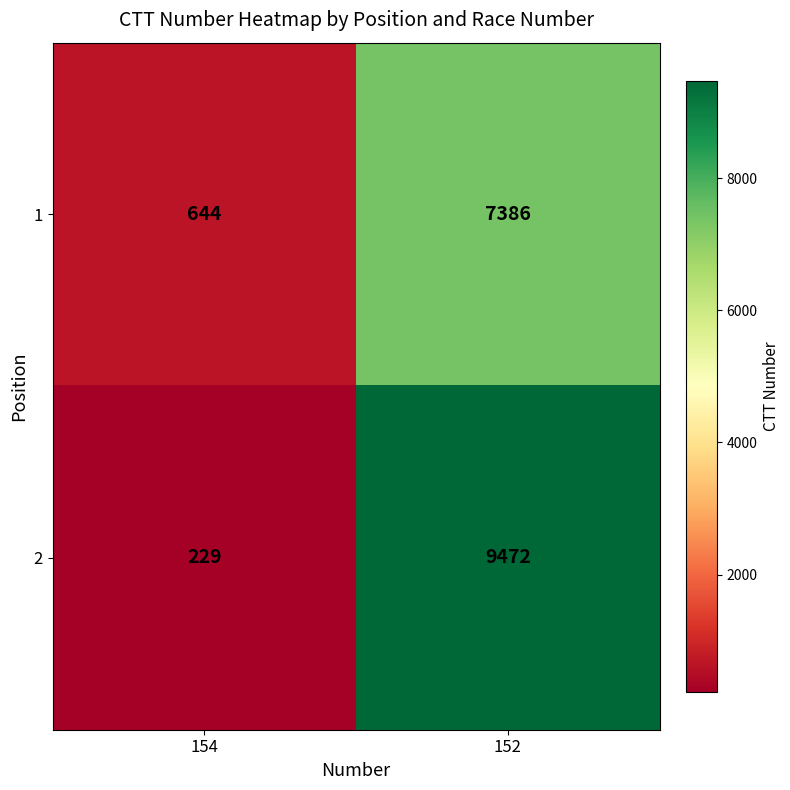

What is the sum of all 1 values?

8030